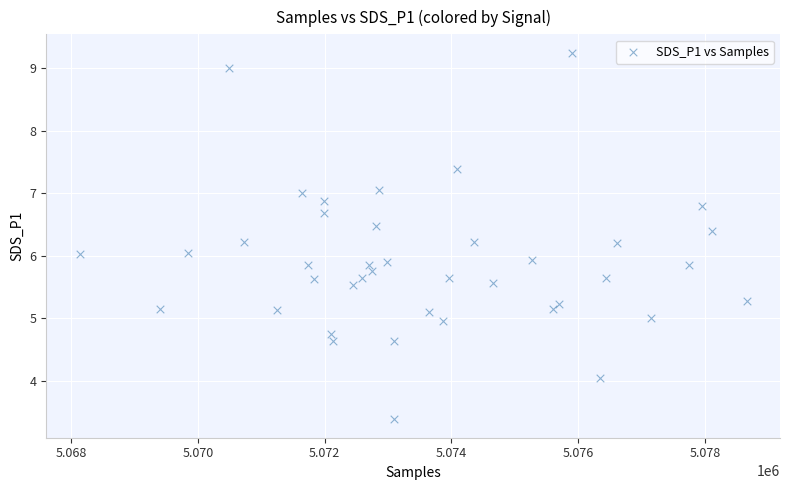

What is the range of Y values (max minus min)?

5.9